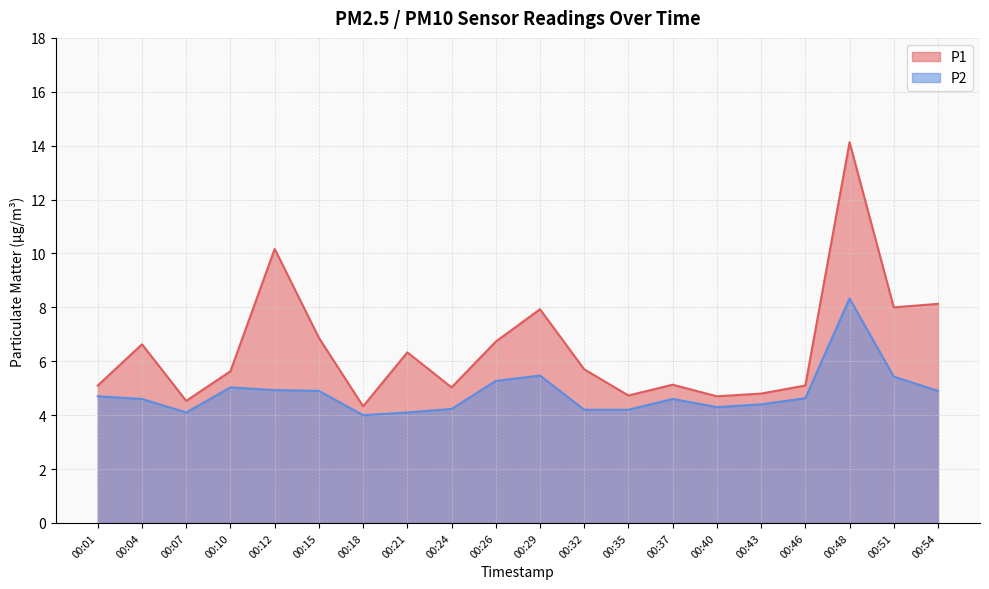

How many distinct data groups are displayed?

2